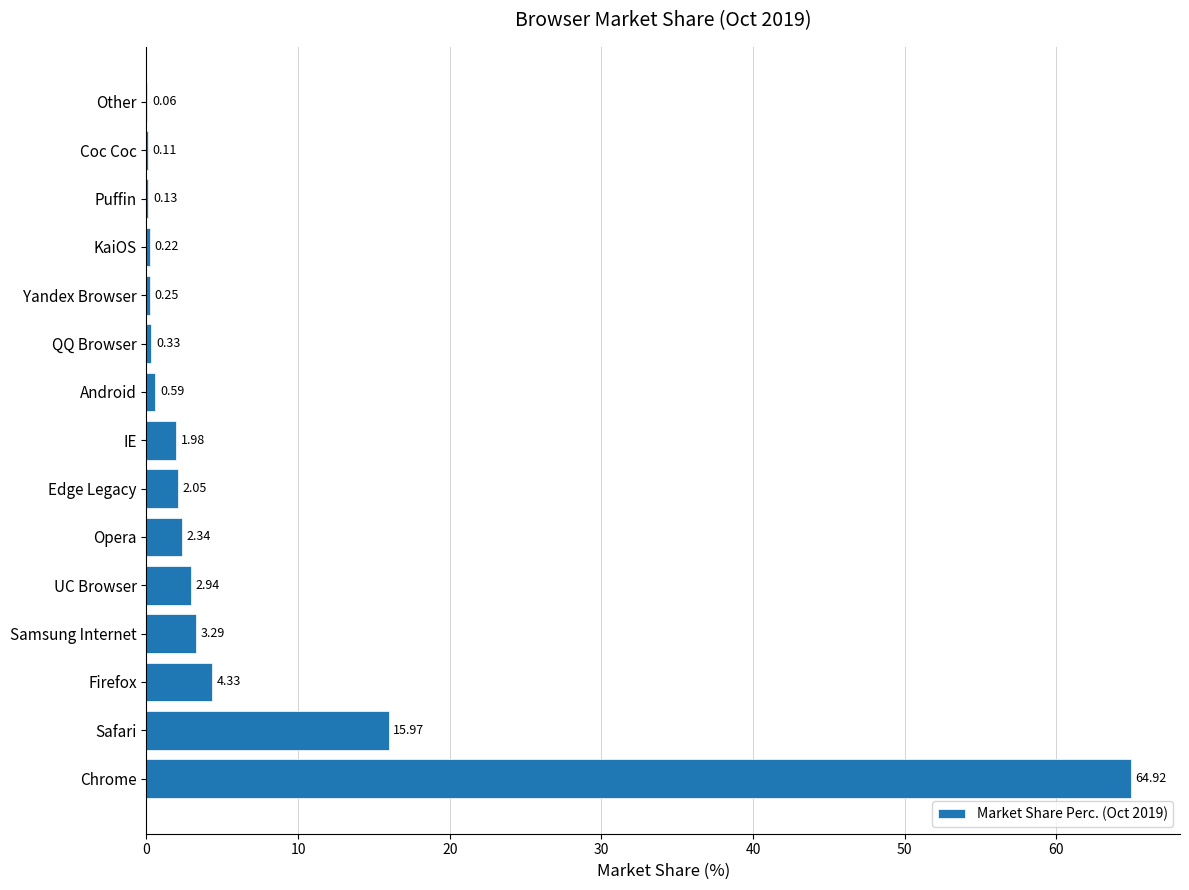

What is the sum of all values?

99.5